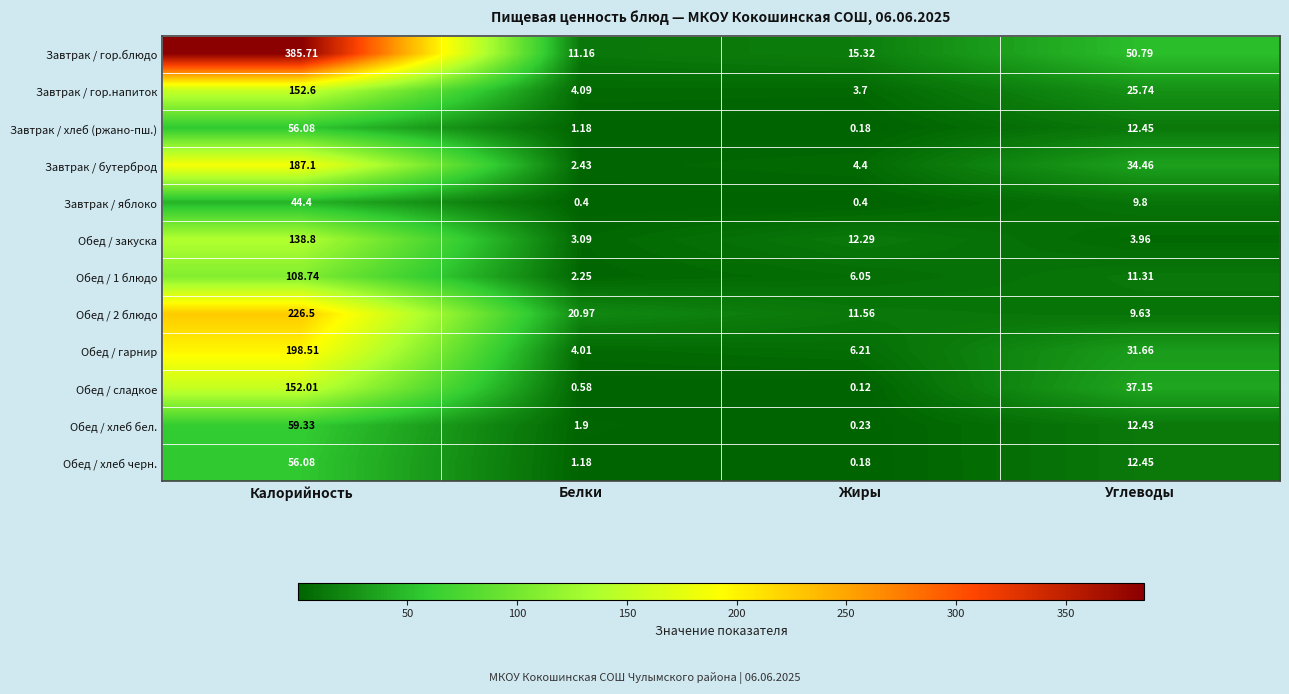

Which series changed the most between Калорийность and Жиры?

Завтрак / гор.блюдо